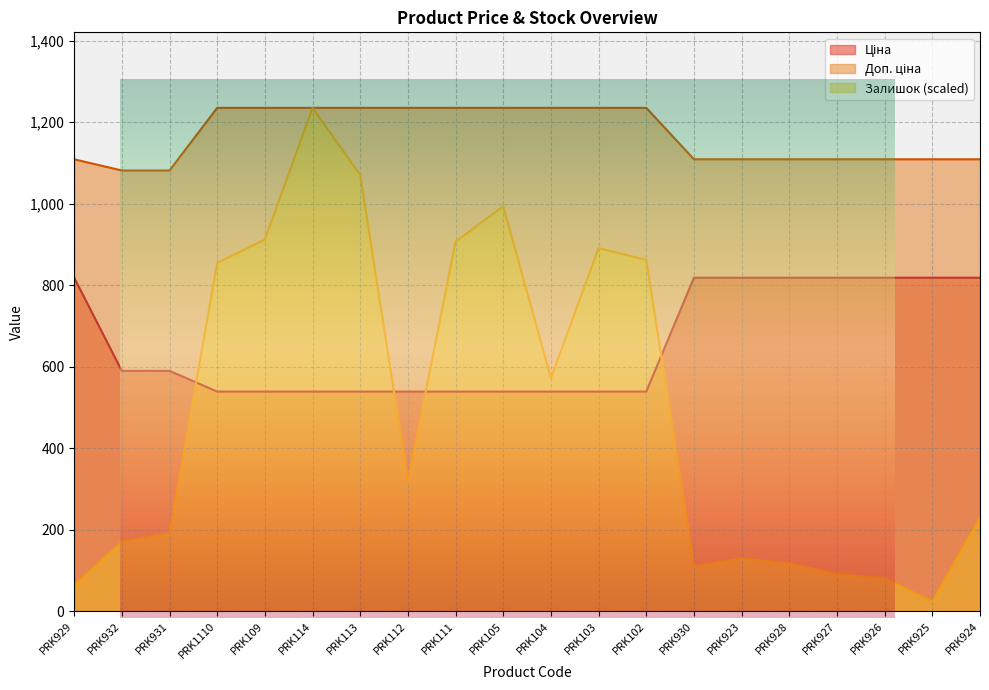

Reading left to right, extract all data points from this chart.

Ціна: 818.5	589.9	589.9	539.0	539.0	539.0	539.0	539.0	539.0	539.0	539.0	539.0	539.0	818.5	818.5	818.5	818.5	818.5	818.5	818.5
Доп. ціна: 1109.2	1081.7	1081.7	1235.4	1235.4	1235.4	1235.4	1235.4	1235.4	1235.4	1235.4	1235.4	1235.4	1109.2	1109.2	1109.2	1109.2	1109.2	1109.2	1109.2
Залишок: 63.8	170.1	190.5	854.9	912.1	1235.4	1070.4	318.7	907.0	993.8	572.0	891.2	862.1	109.3	130.2	117.0	90.9	80.7	23.5	229.8